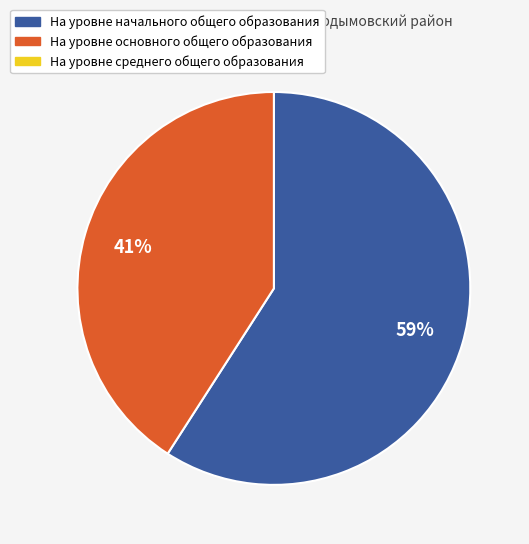

Is there any slice that represents more than half of the pie?

Yes